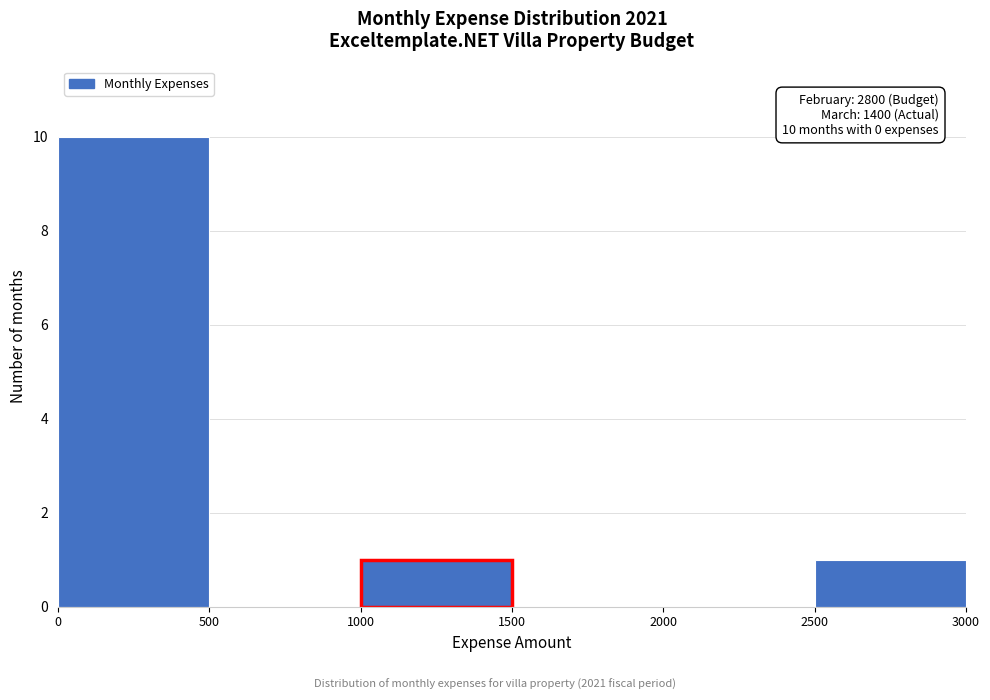

Which range on the x-axis has the tallest bar?

0 to 500